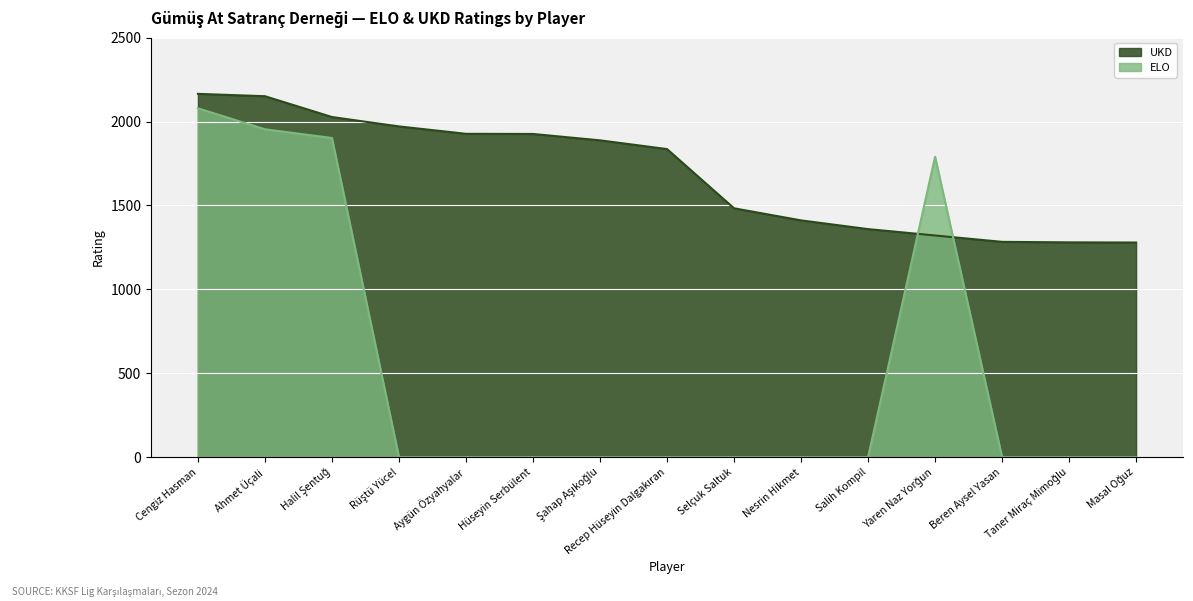

Reading left to right, extract all data points from this chart.

ELO: Cengiz Hasman=2079	Ahmet Üçali=1954	Halil Şentuğ=1902	Rüştü Yücel=0	Aygün Özyahyalar=0	Hüseyin Serbülent=0	Şahap Aşıkoğlu=0	Recep Hüseyin Dalgakıran=0	Selçuk Saltuk=0	Nesrin Hikmet=0	Salih Kompil=0	Yaren Naz Yorğun=1790	Beren Aysel Yasan=0	Taner Miraç Mimoğlu=0	Masal Oğuz=0
UKD: Cengiz Hasman=2165	Ahmet Üçali=2151	Halil Şentuğ=2027	Rüştü Yücel=1971	Aygün Özyahyalar=1927	Hüseyin Serbülent=1926	Şahap Aşıkoğlu=1888	Recep Hüseyin Dalgakıran=1836	Selçuk Saltuk=1483	Nesrin Hikmet=1411	Salih Kompil=1359	Yaren Naz Yorğun=1321	Beren Aysel Yasan=1283	Taner Miraç Mimoğlu=1280	Masal Oğuz=1279